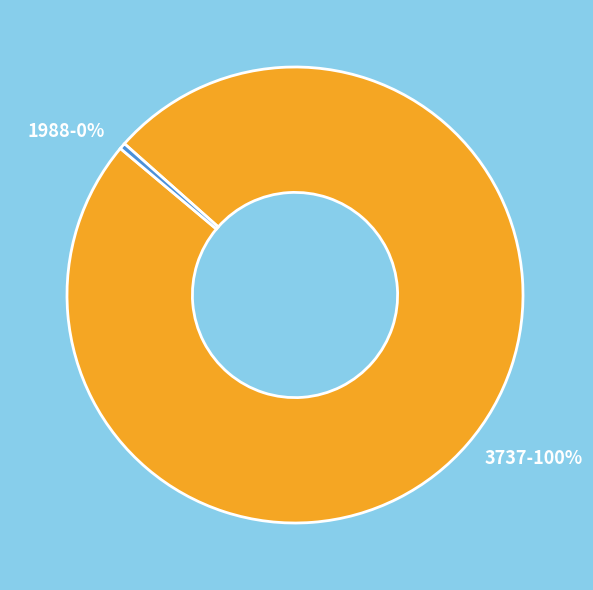

Which slice is the smallest?

1988